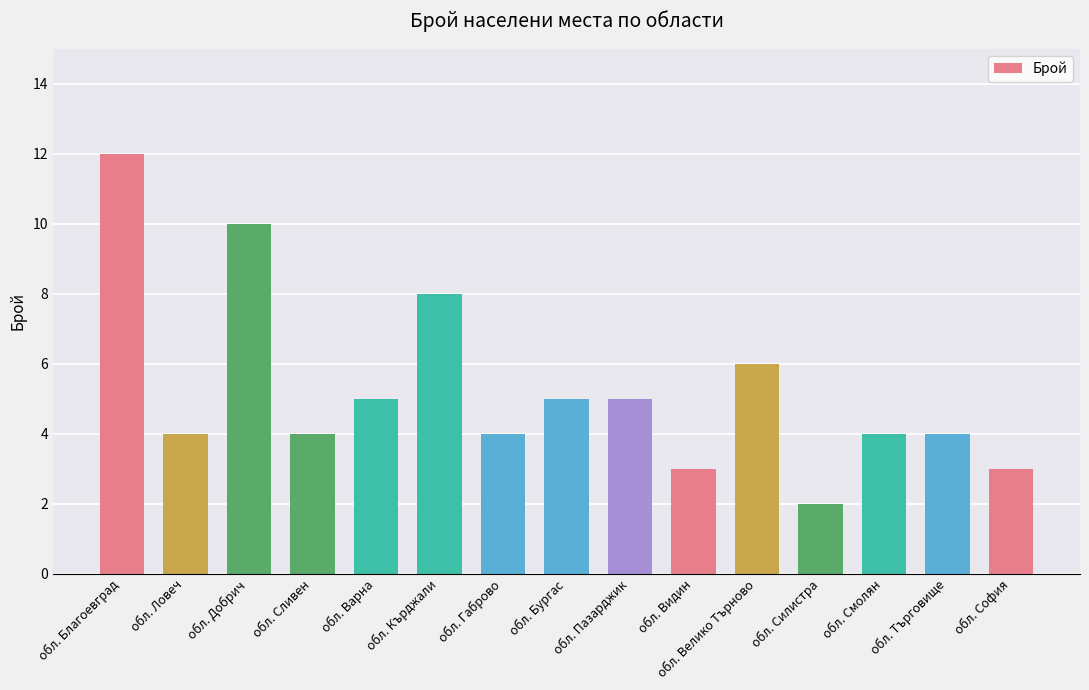

What is the smallest value displayed?

2